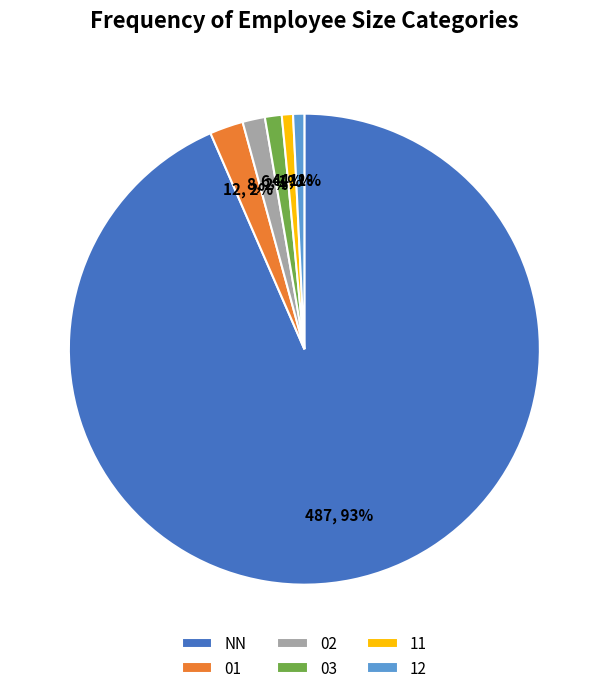

To the nearest percent, what is the average slice percentage?

17%